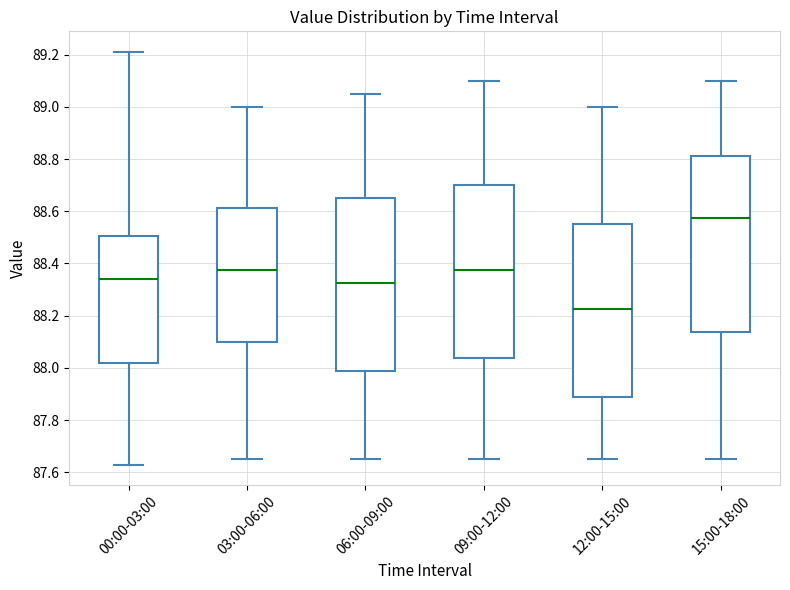

Which box's median line is the highest?

15:00-18:00